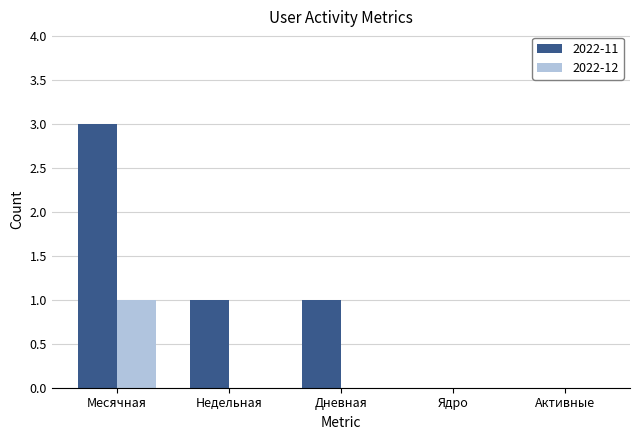

Is it true that 2022-11 equals 1 at Дневная?

True